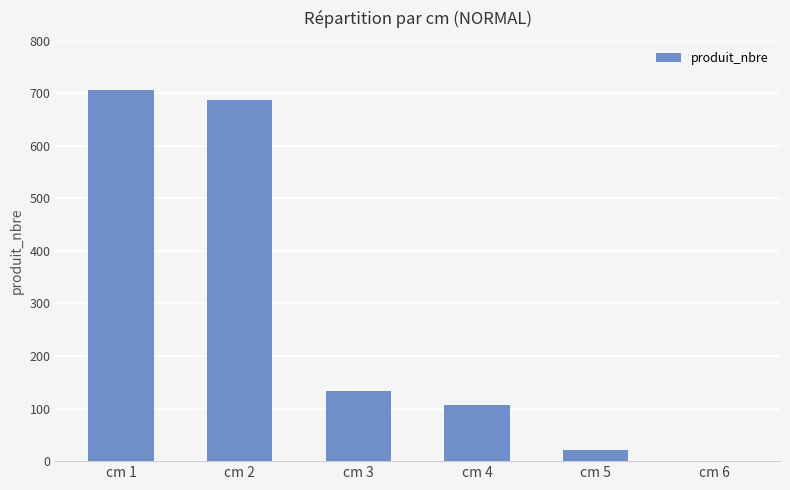

What is the sum of all values?

1658